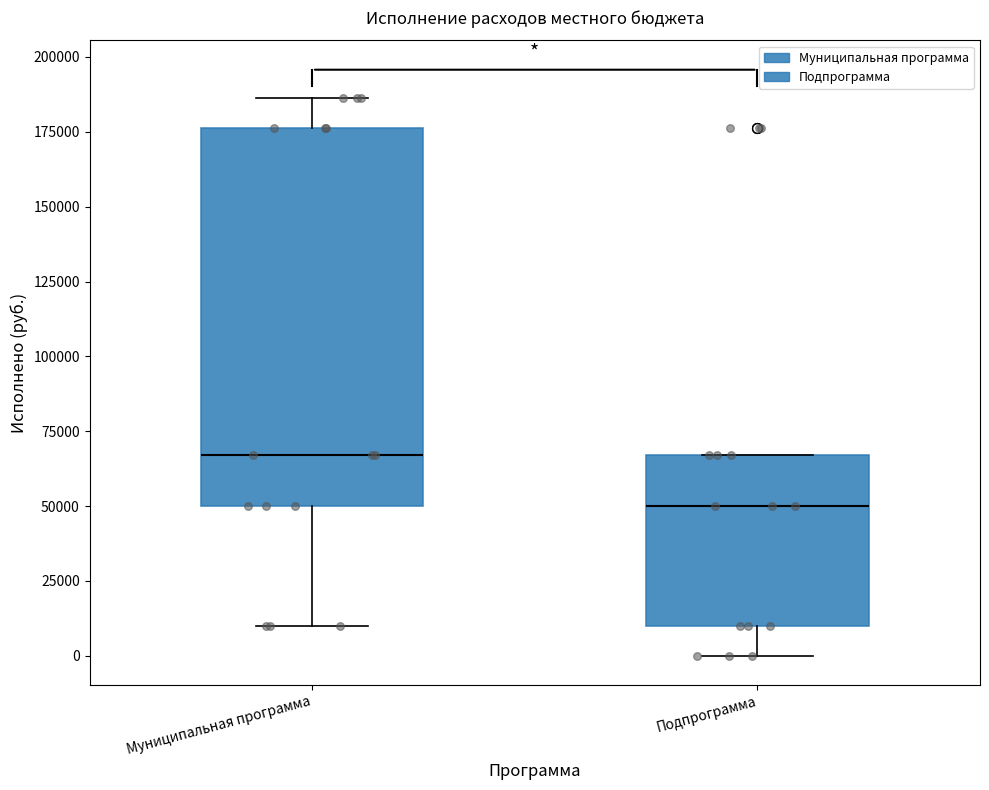

Which box is the tallest, from its lower edge to its upper edge?

Муниципальная программа